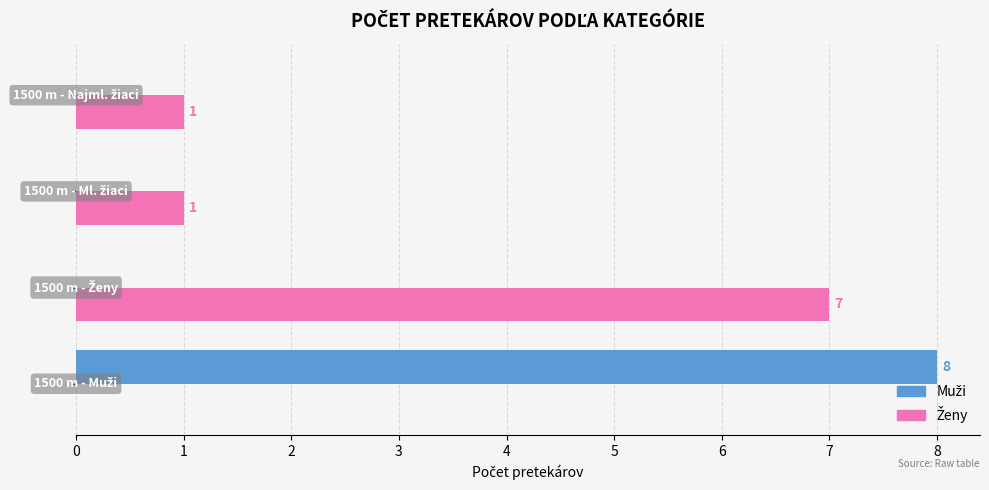

What is the maximum value shown in the chart?

8